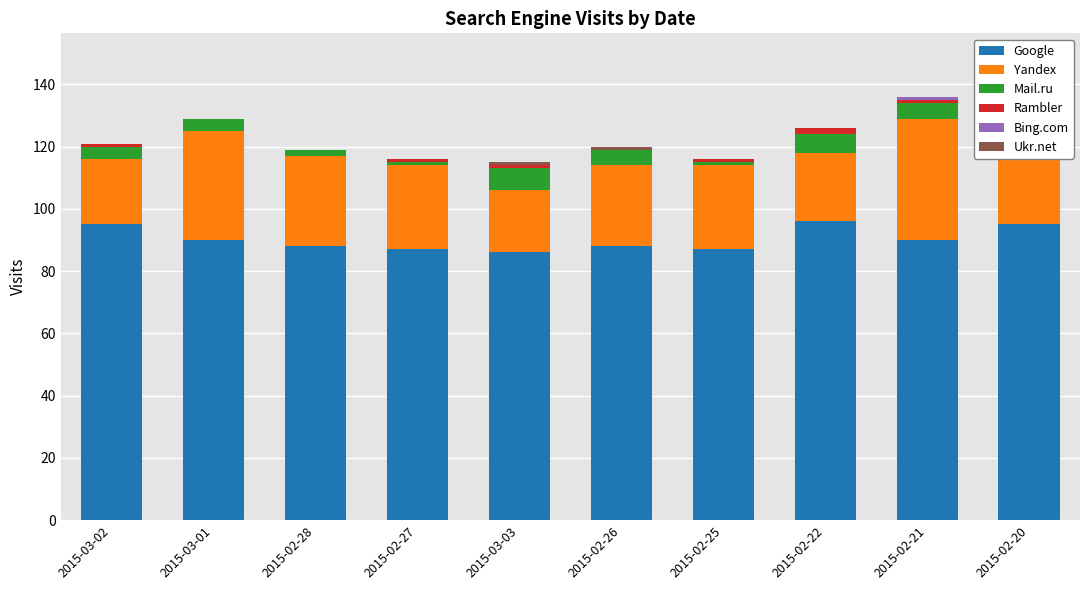

List the series in order of their peak value, highest first.

Google, Yandex, Mail.ru, Rambler, Bing.com, Ukr.net